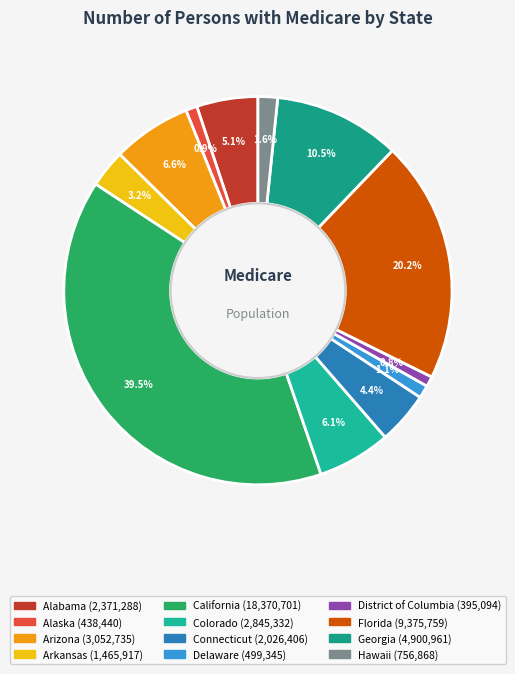

What is the ratio of the value at Alabama to the value at District of Columbia?

6.0